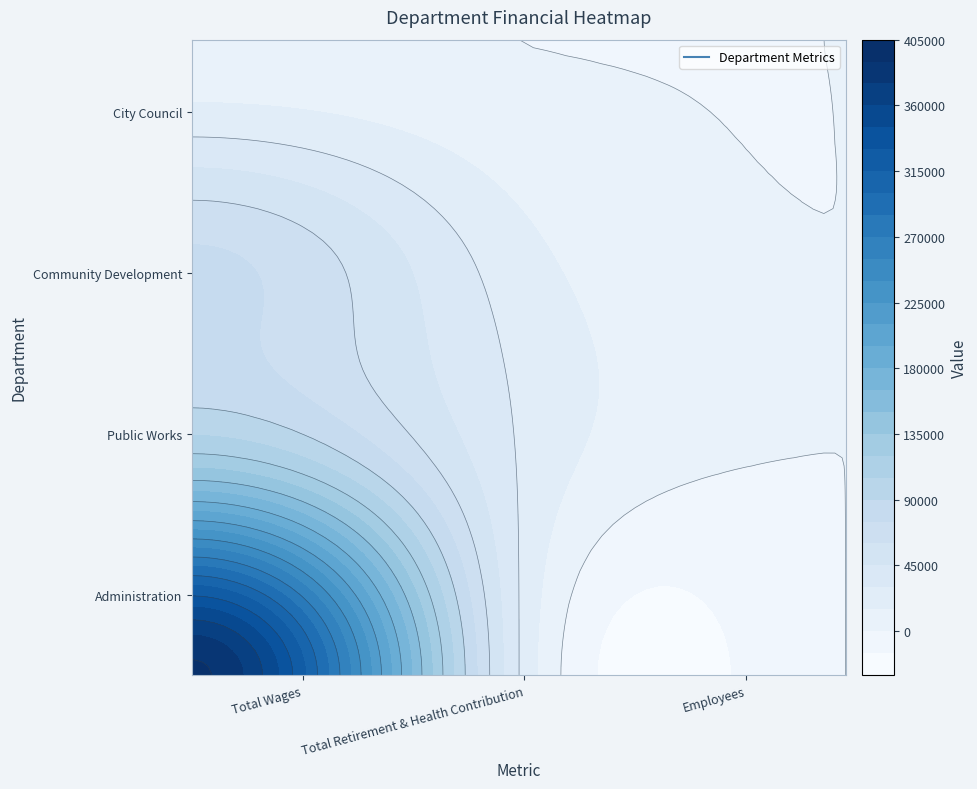

Reading right to left, what are all the values shown in this chart?

Administration: 2=9	1=30014	0=393022
Public Works: 2=2	1=29116	0=129432
Community Development: 2=1	1=20094	0=76451
City Council: 2=5	1=0	0=1563